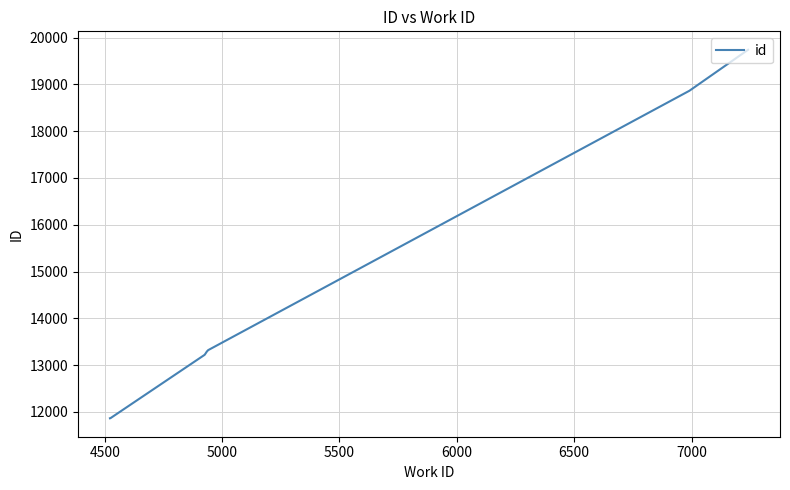

What is the difference between the maximum and minimum values?

7876